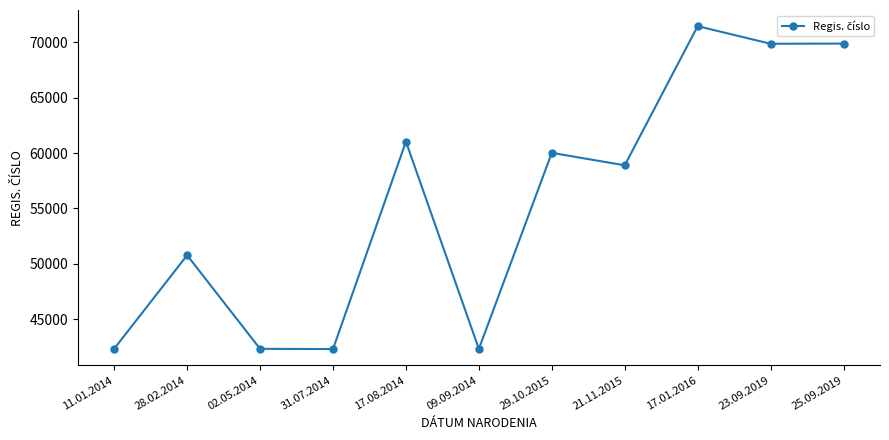

Is it true that the value at 17.08.2014 is 23573?

False